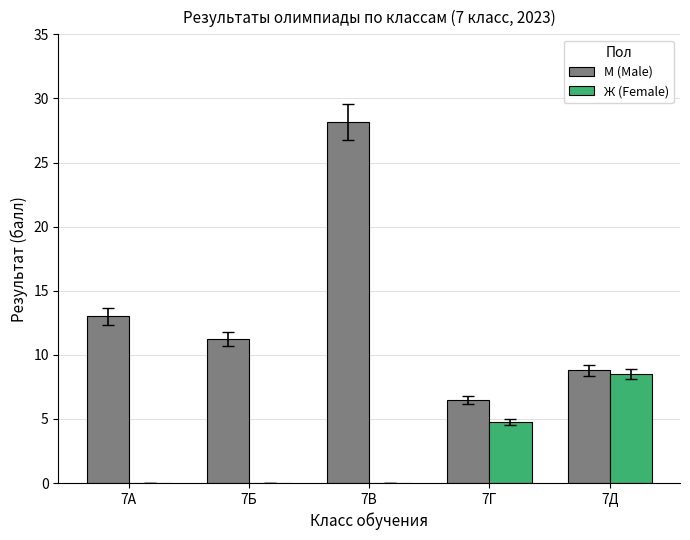

Which series has the largest total across all categories?

М (Male)